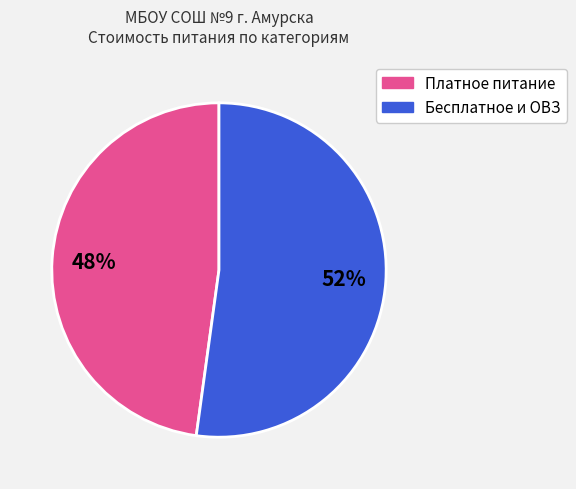

Is there any slice that represents more than half of the pie?

Yes